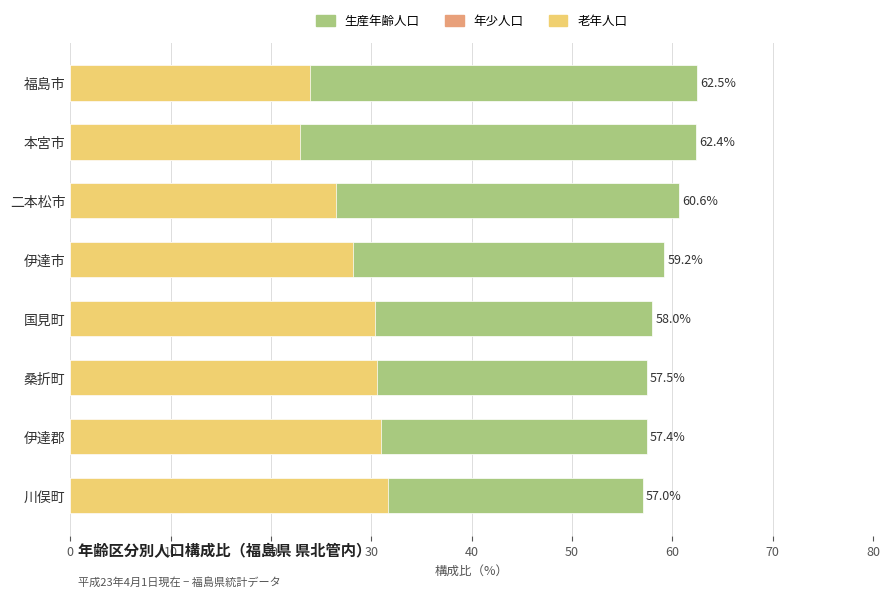

List the series in order of their peak value, lowest first.

年少人口, 老年人口, 生産年齢人口